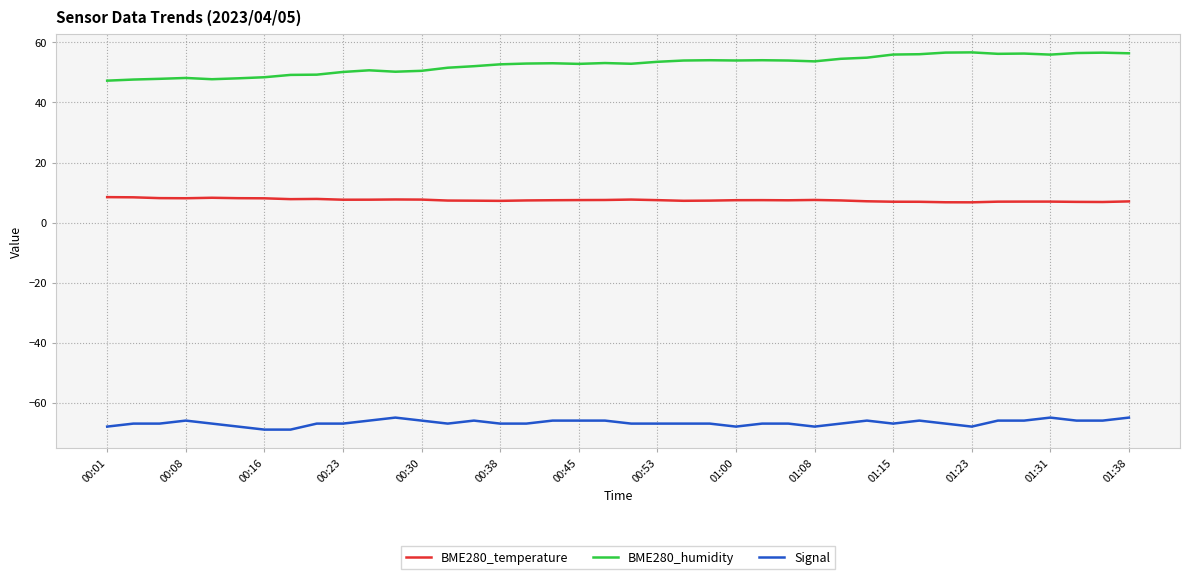

List the series in order of their peak value, highest first.

BME280_humidity, BME280_temperature, Signal